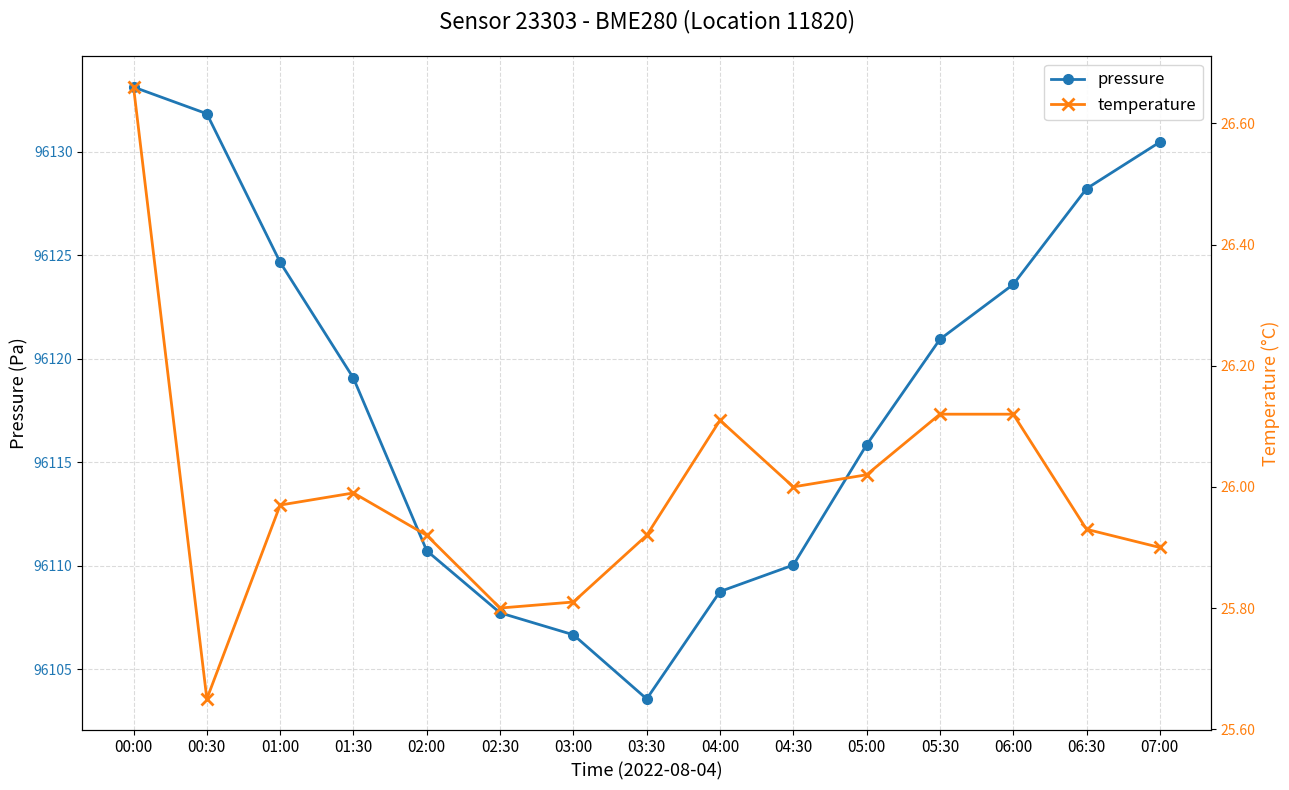

What is the spread (max minus min) of values at 06:00?

96097.5